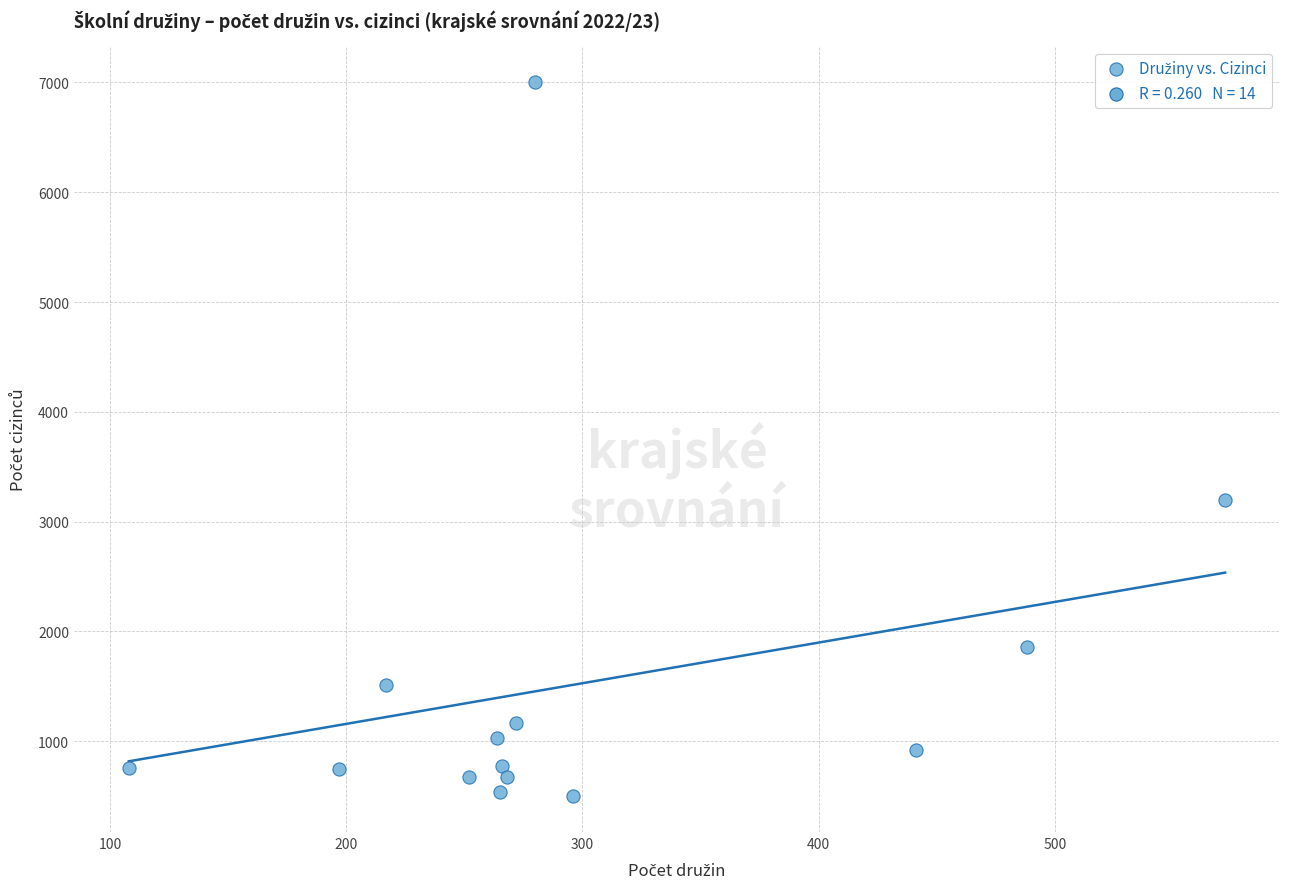

What Y value in the scatter plot is closest to 3750?

3196